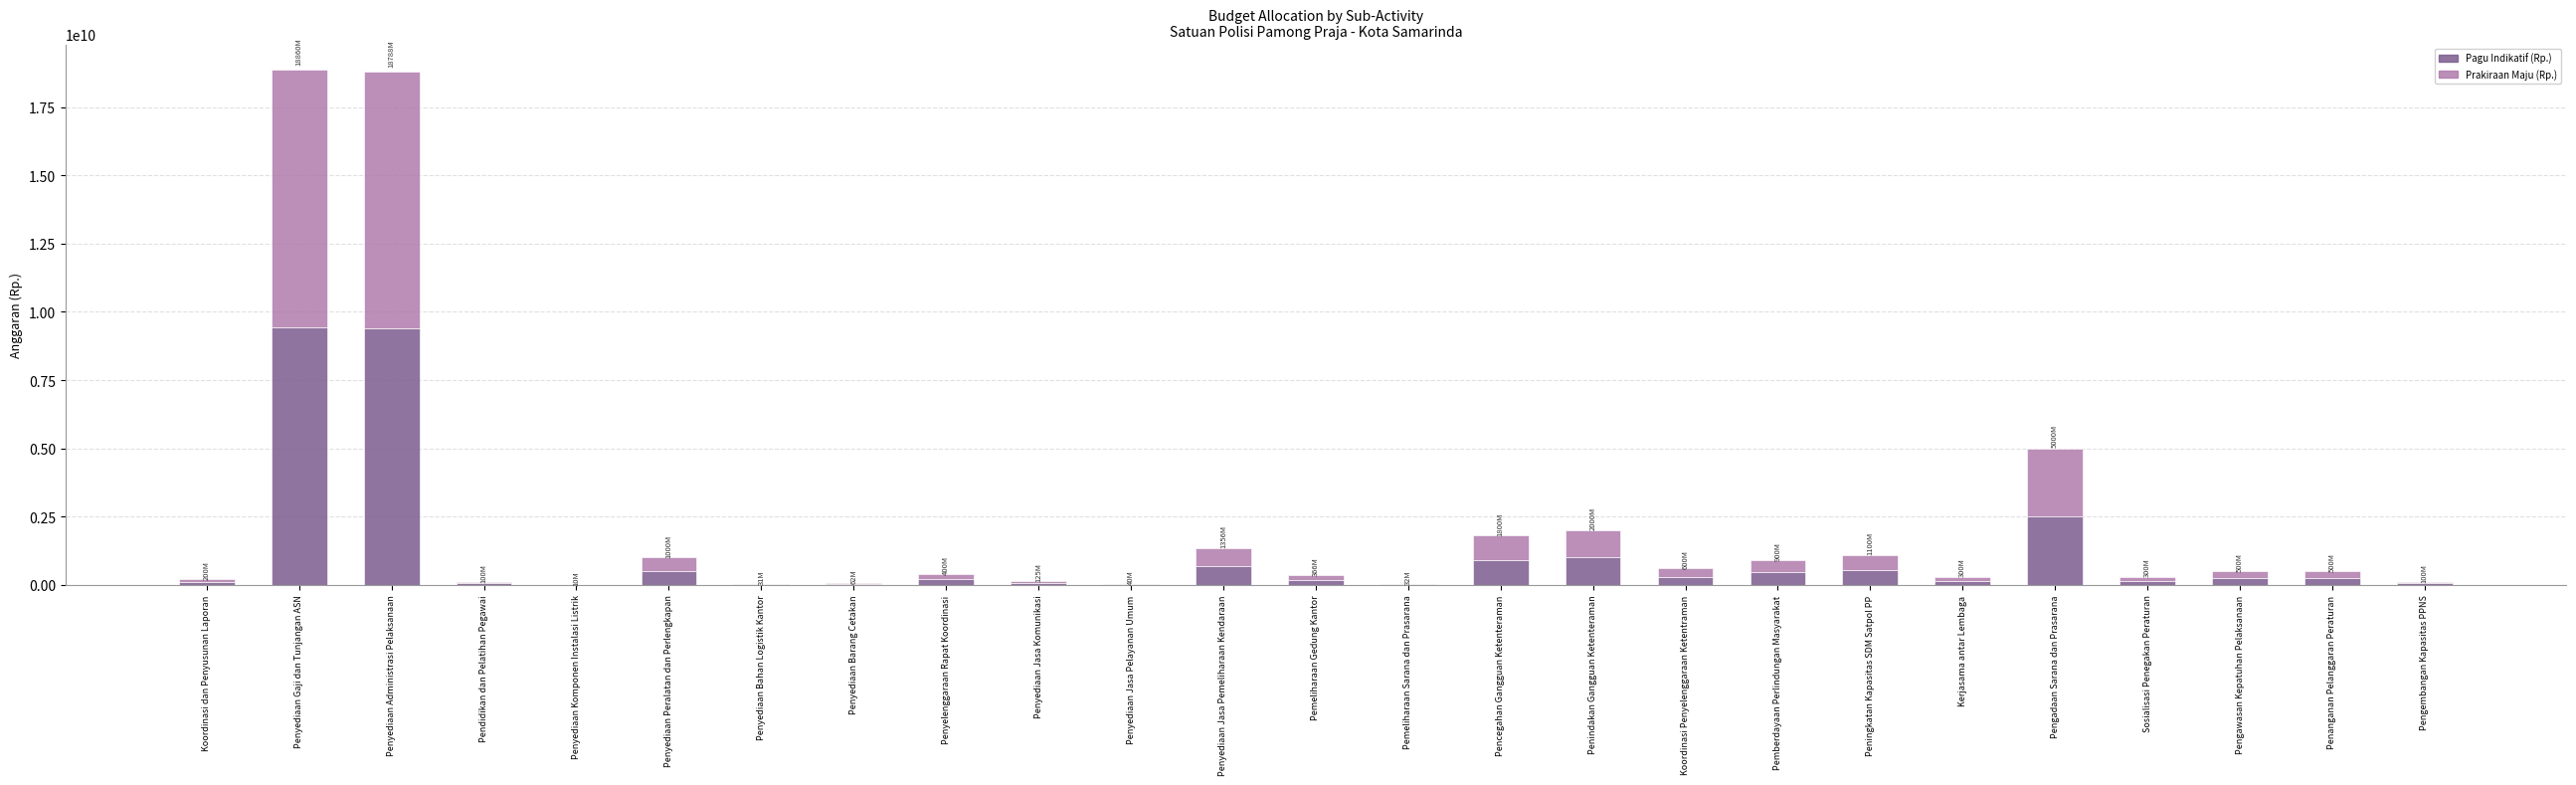

What is the total value across all series at Penyediaan Gaji dan Tunjangan ASN?

18859748000